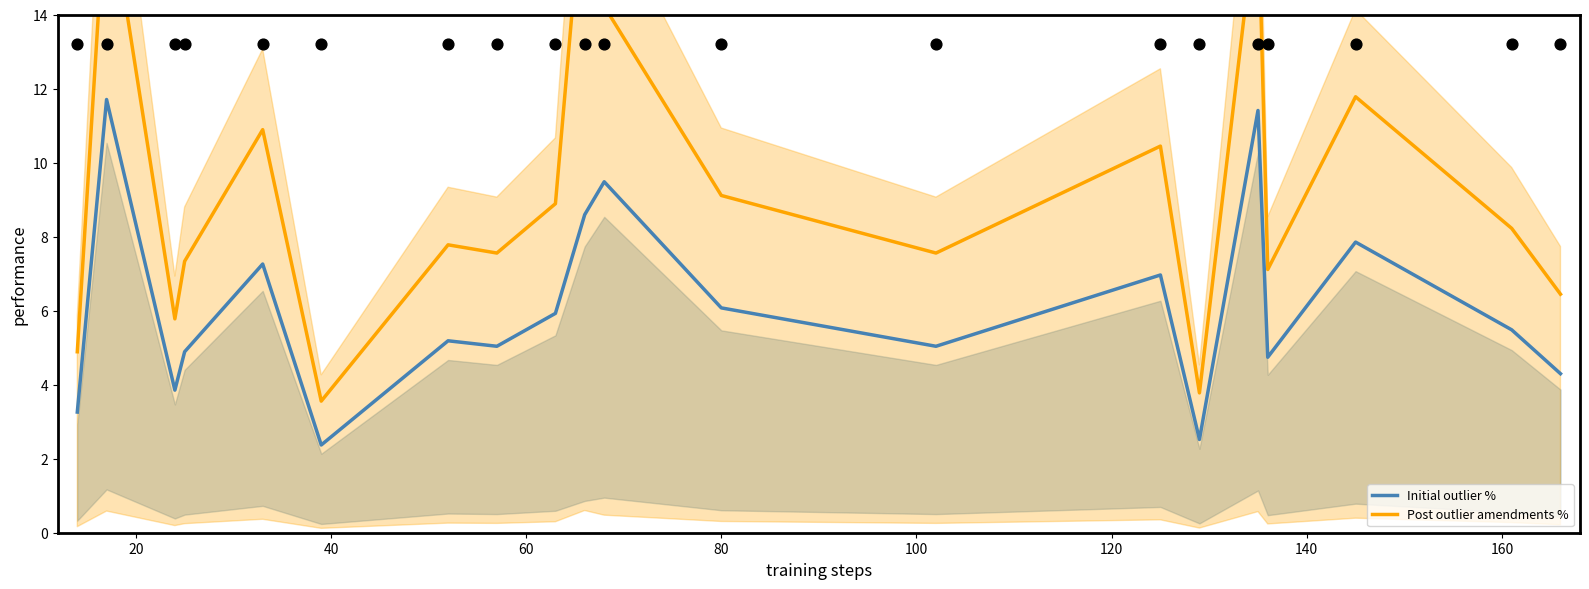

Which series has the largest Y range (max minus min)?

Post outlier amendments %